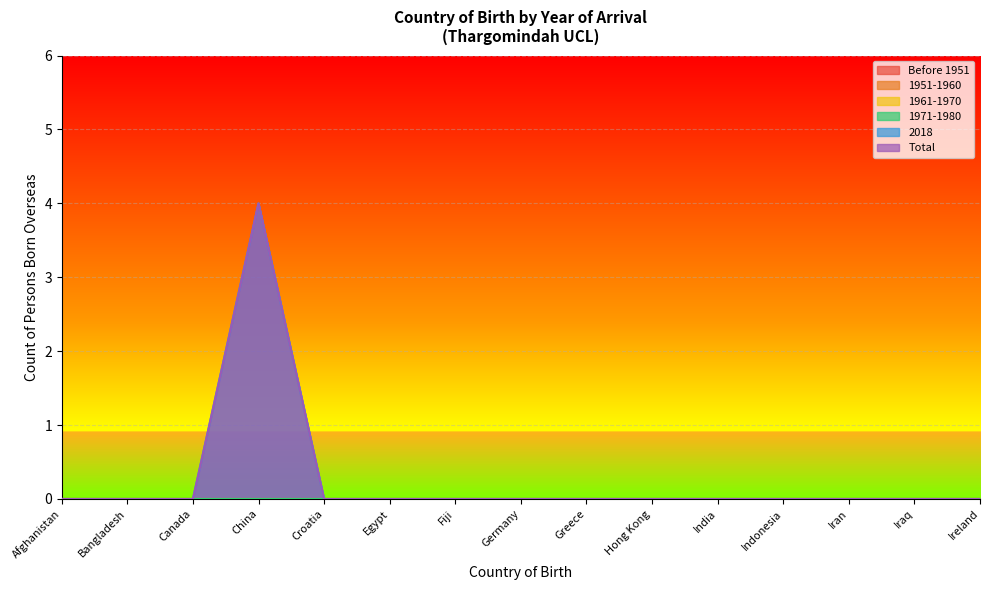

Between Bangladesh and Greece, which is larger?

Bangladesh